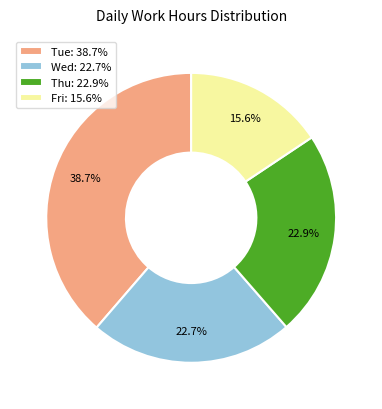

Do Thu: 22.9% and Tue: 38.7% together represent more than half of the pie?

Yes